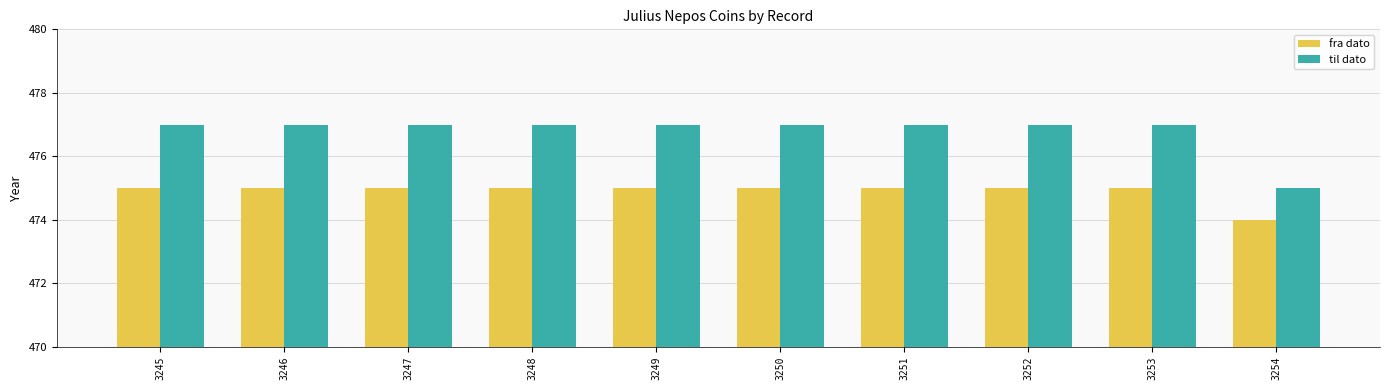

How many series are shown in this chart?

2